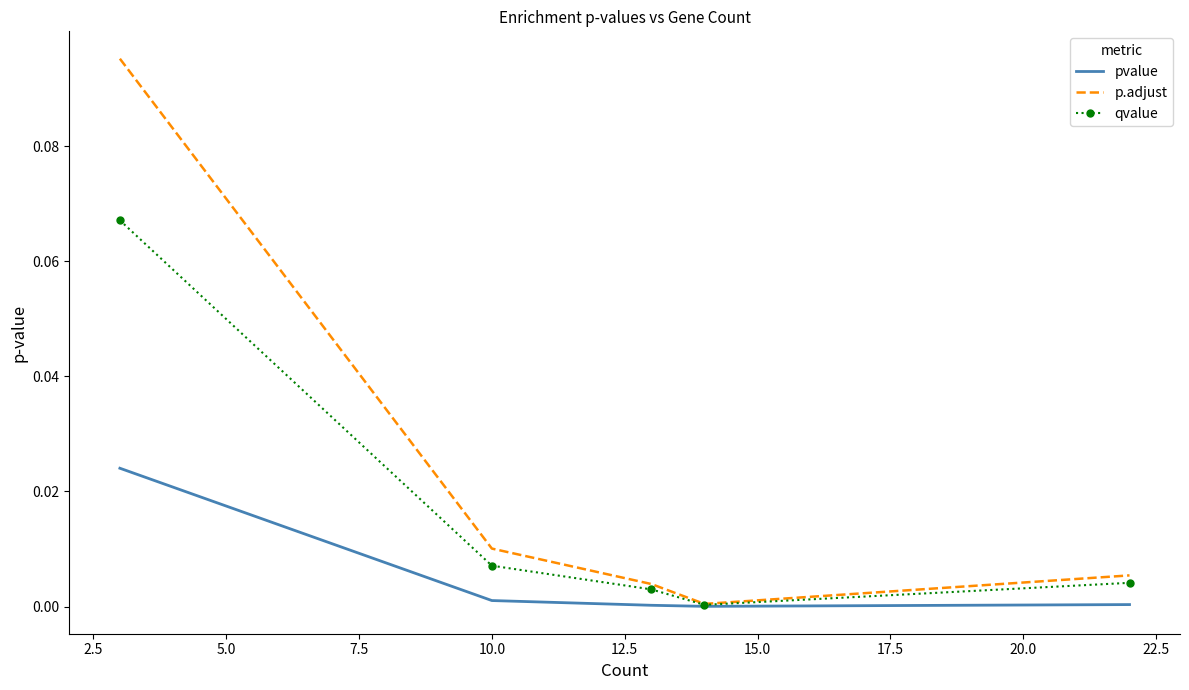

Which series has the largest range (max minus min)?

p.adjust